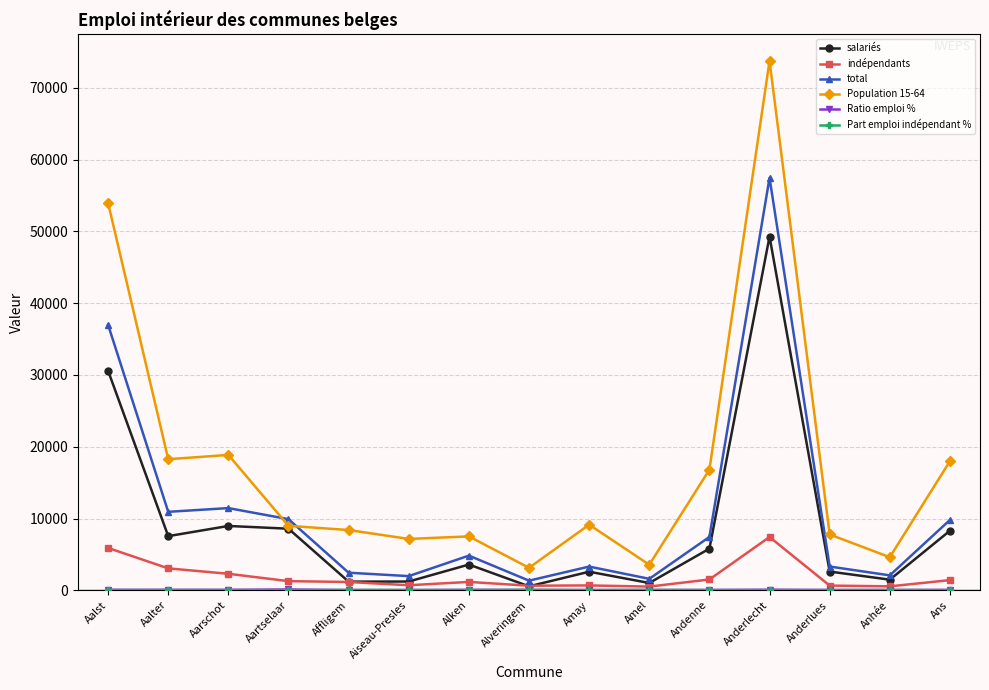

How many lines are shown in the chart?

6